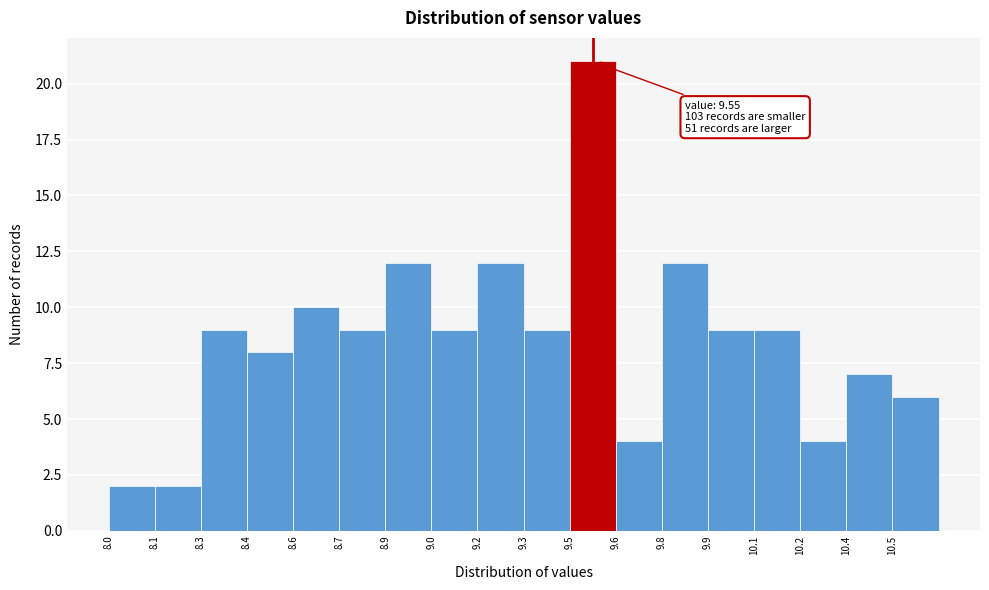

Over which range of the x-axis is the bar tallest?

9.475 to 9.625